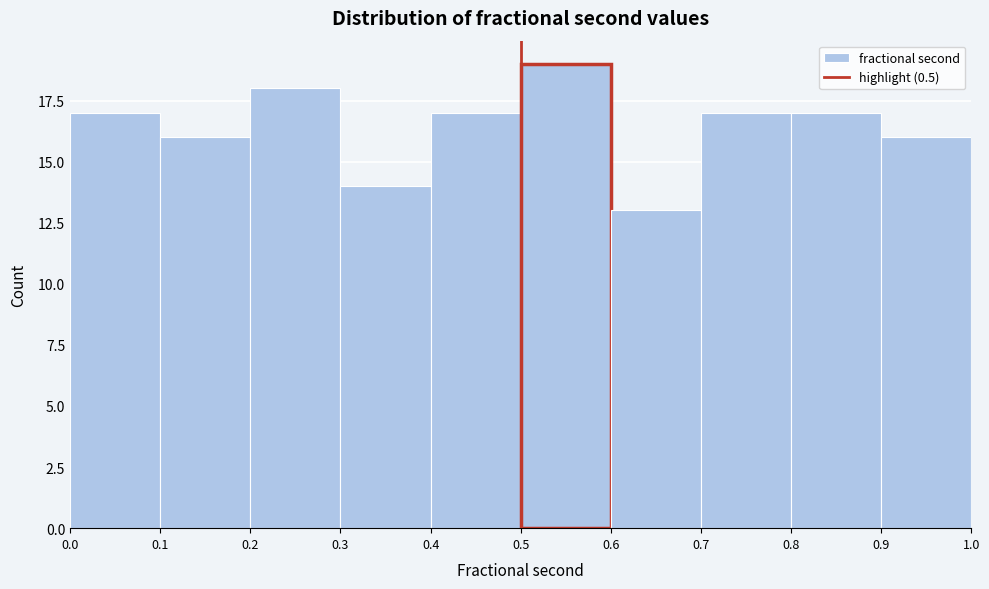

Which range on the x-axis has the tallest bar?

0.5 to 0.6